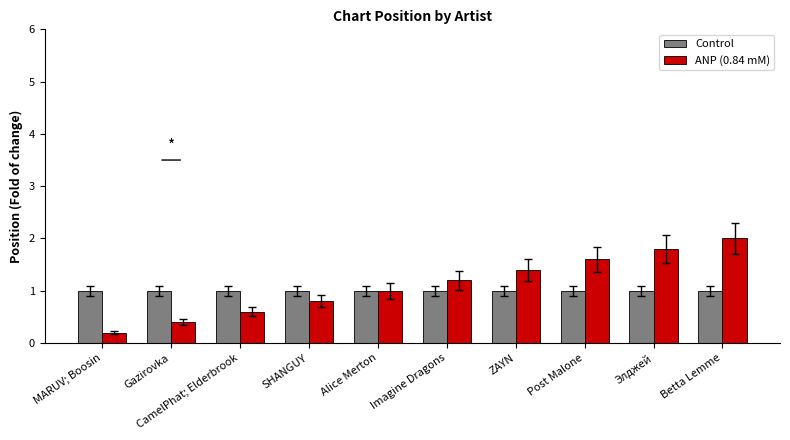

What is the difference between the highest and lowest values at MARUV; Boosin?

0.8